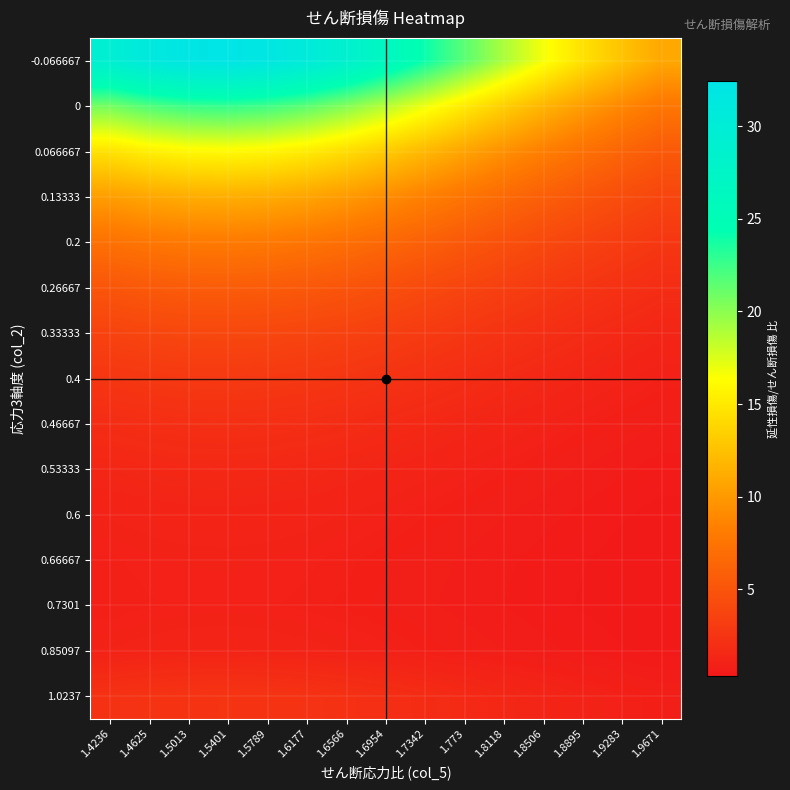

Between 1.773 and 1.7342, which is larger?

1.7342